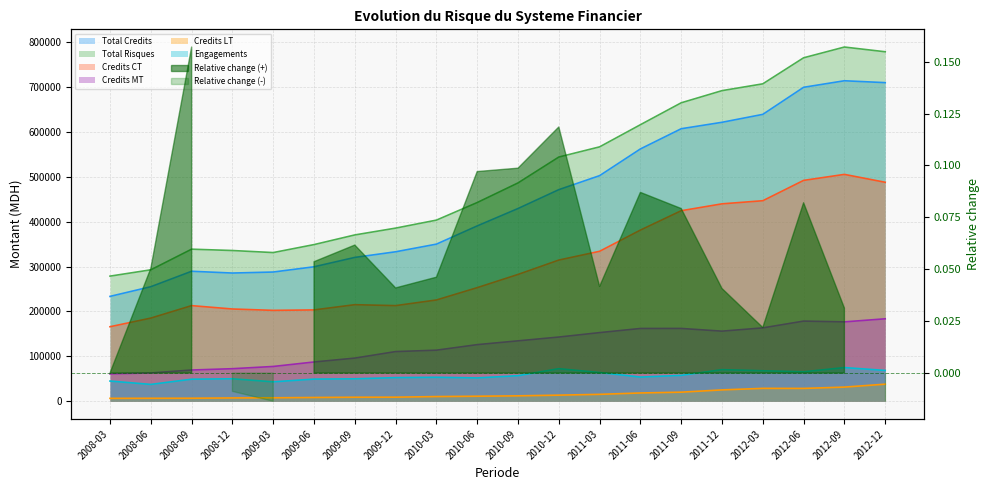

True or false: Total Credits has a value of 233623.7 at 2008-03.

True